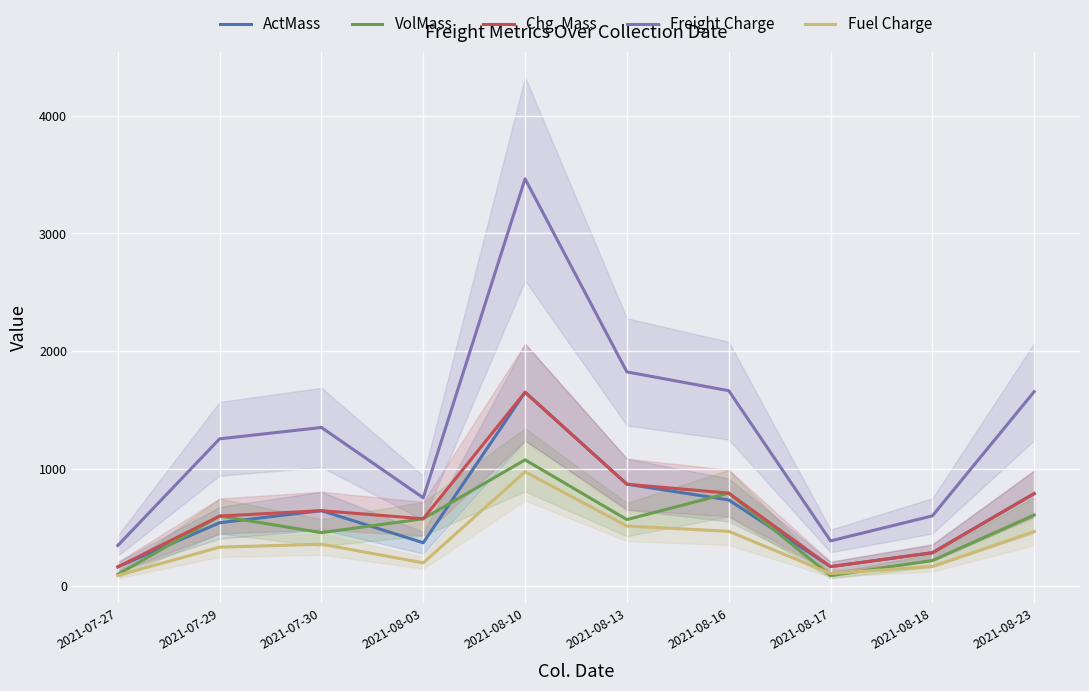

How many values in the VolMass series exceed 574?

4